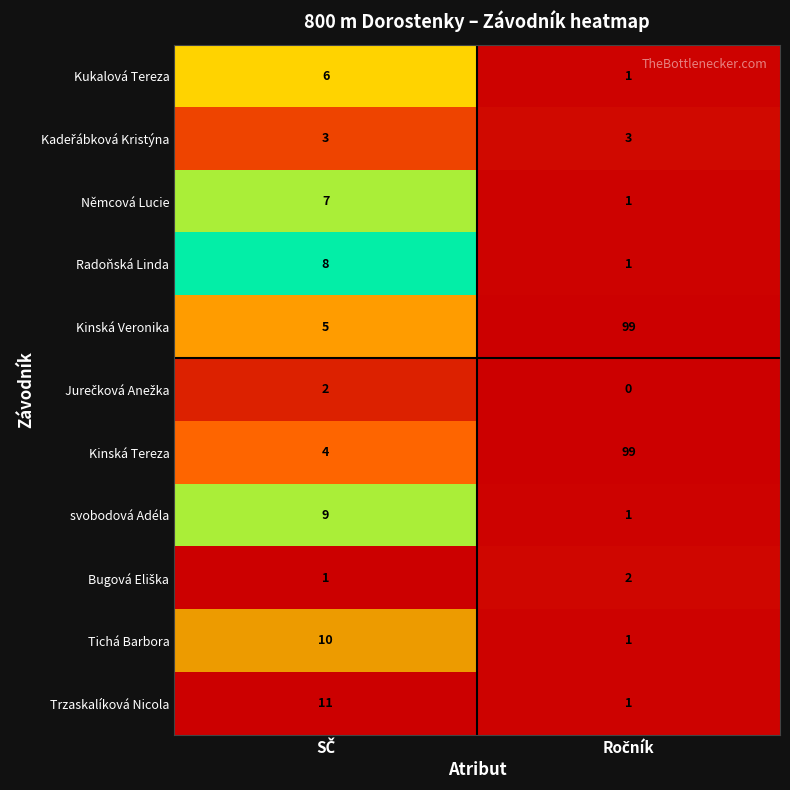

How many series are shown in this chart?

11